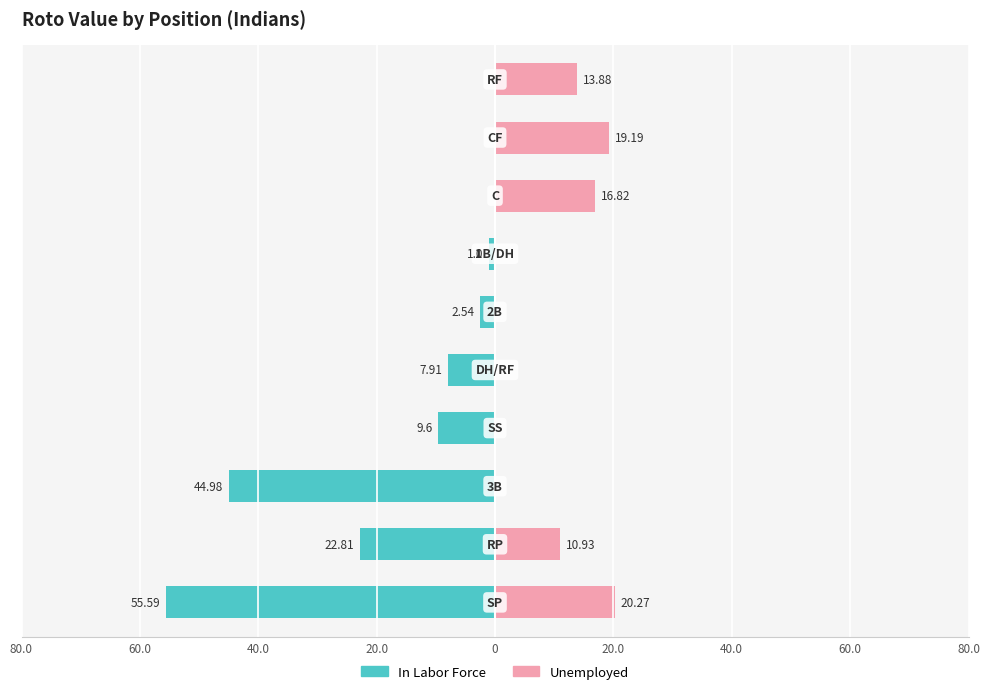

Read the In Labor Force value at 40.0.

-45.0